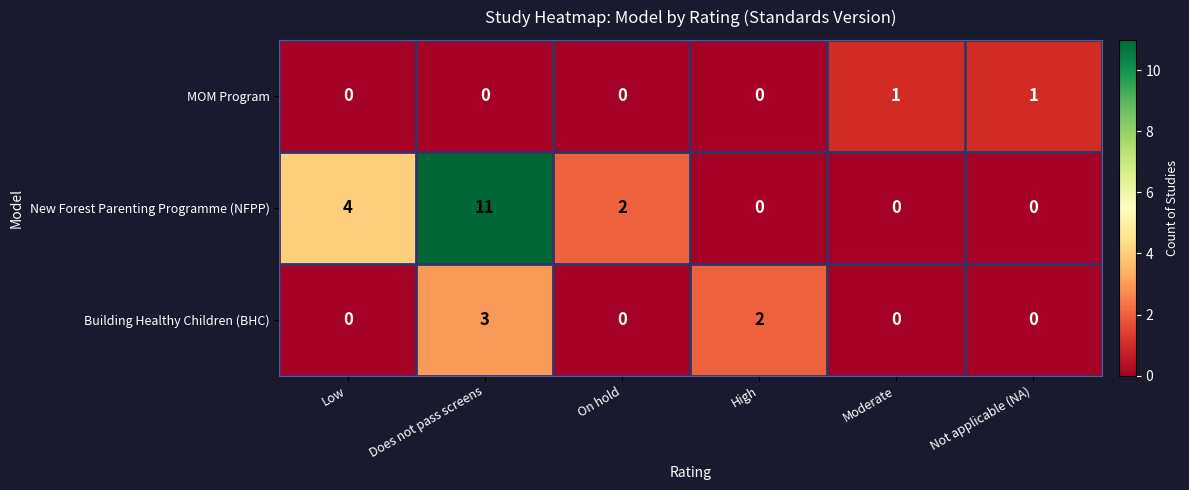

True or false: MOM Program has a value of 0 at Does not pass screens.

True